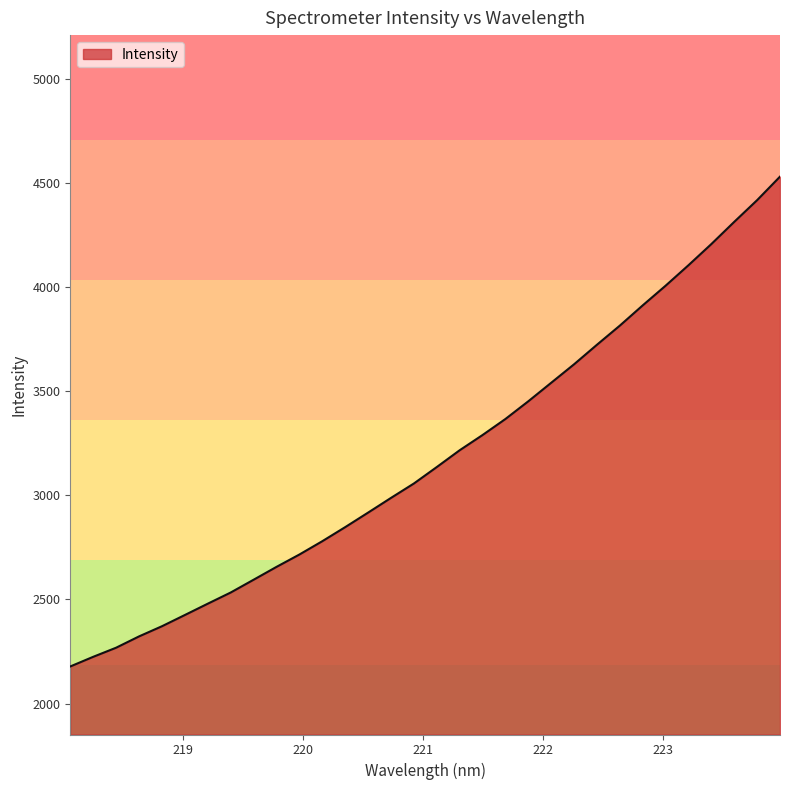

What is the difference between the maximum and minimum values?

2352.2